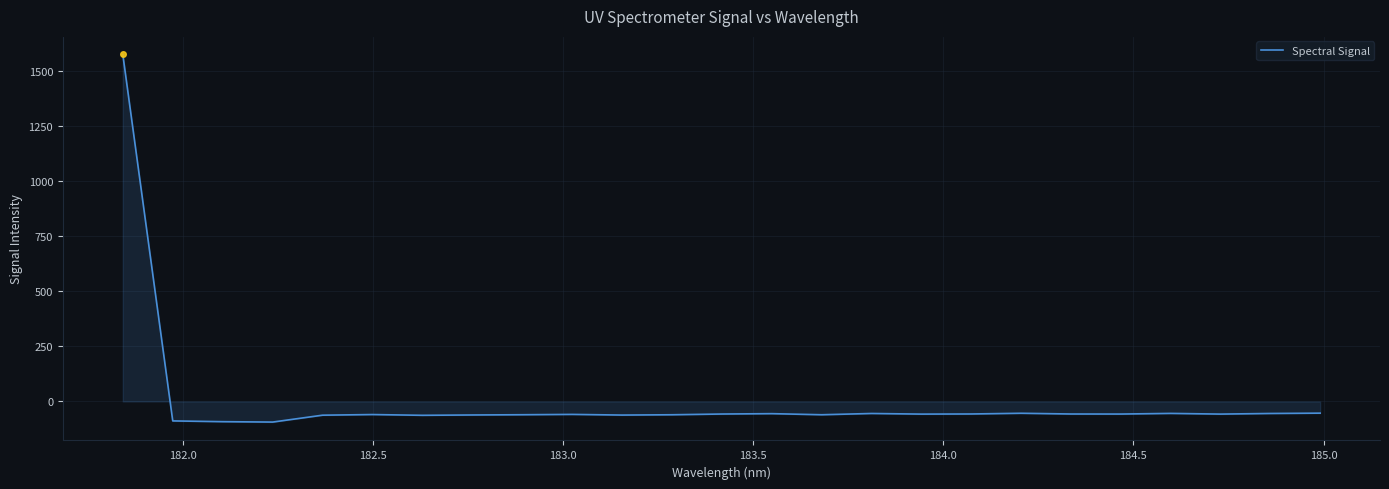

What is the maximum value shown in the chart?

1573.5